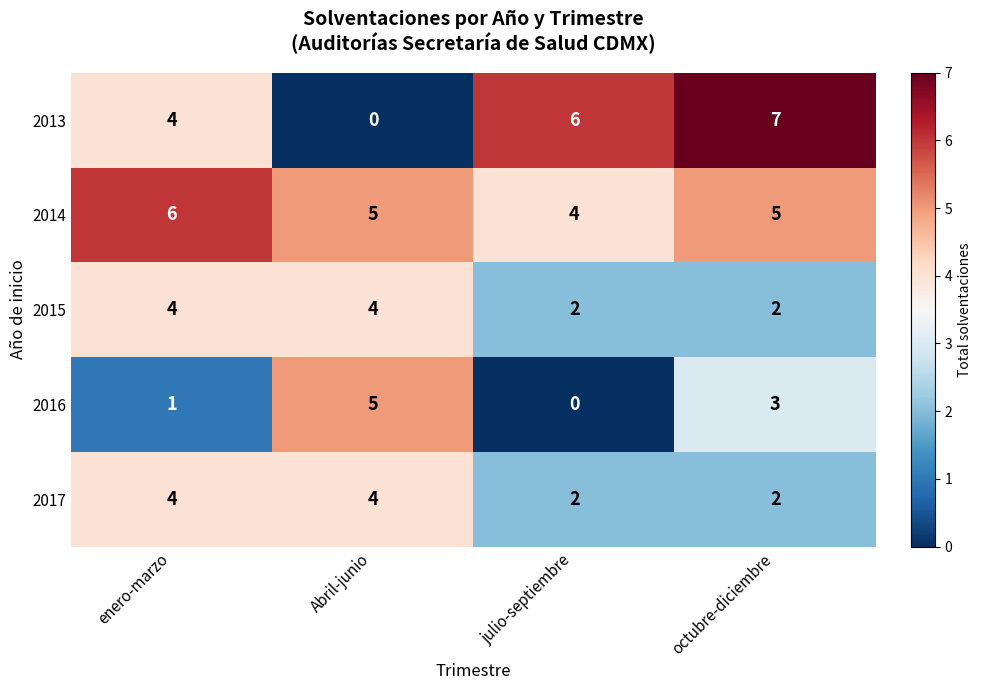

Count the 2016 values in the range 1 to 5.

3